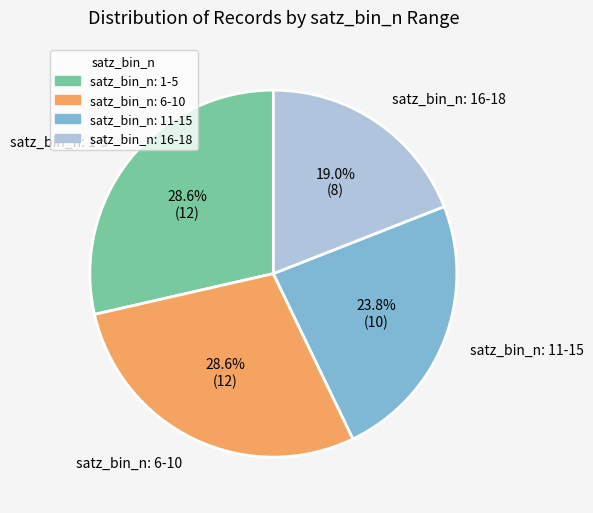

Which category has the smallest portion of the pie?

satz_bin_n: 16-18